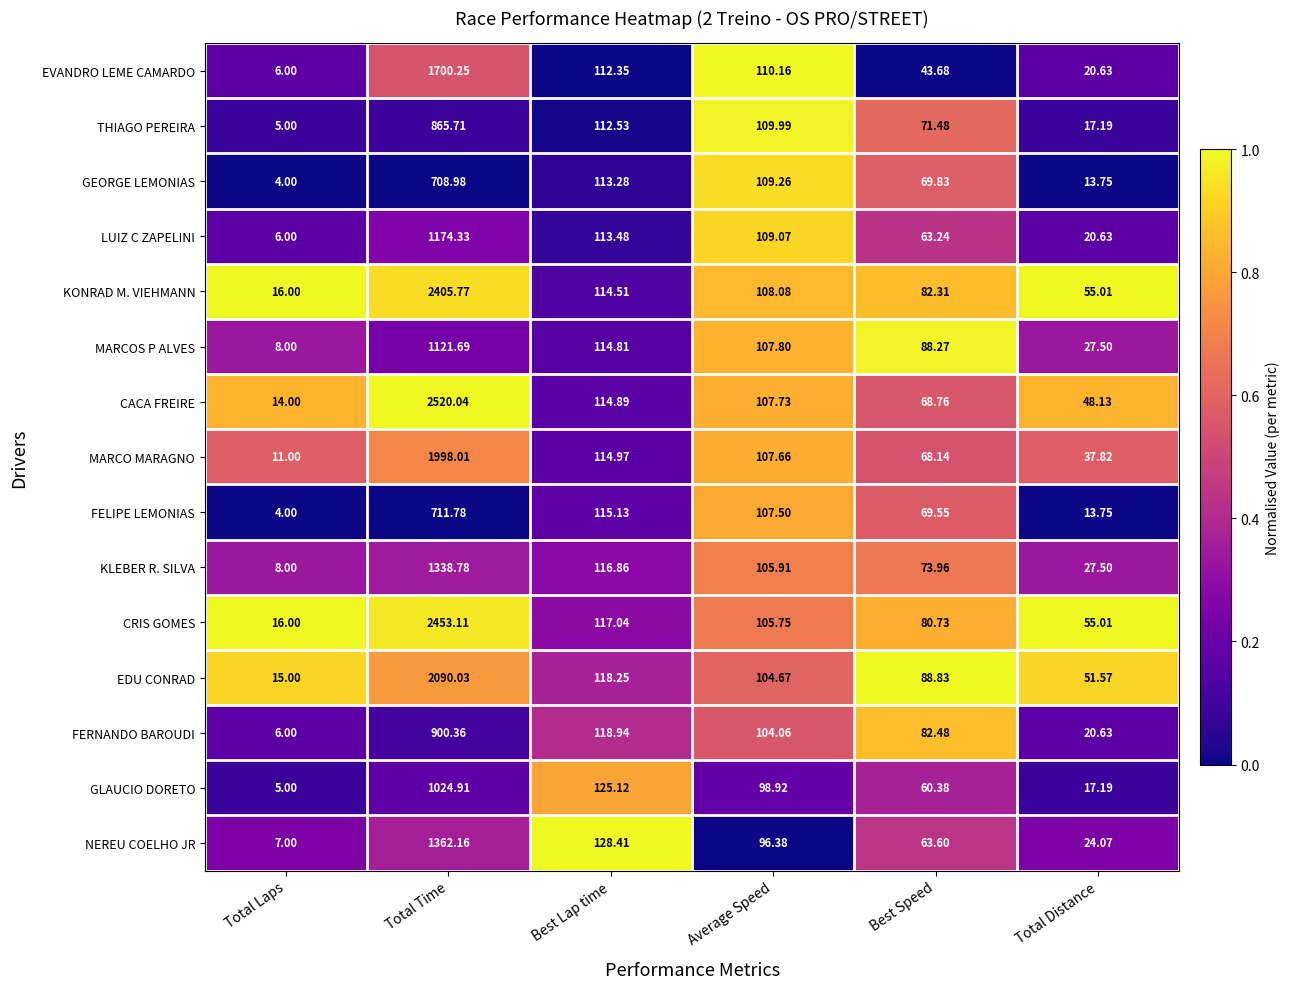

Rank the series by their maximum value, from highest to lowest.

CACA FREIRE, CRIS GOMES, KONRAD M. VIEHMANN, EDU CONRAD, MARCO MARAGNO, EVANDRO LEME CAMARDO, NEREU COELHO JR, KLEBER R. SILVA, LUIZ C ZAPELINI, MARCOS P ALVES, GLAUCIO DORETO, FERNANDO BAROUDI, THIAGO PEREIRA, FELIPE LEMONIAS, GEORGE LEMONIAS